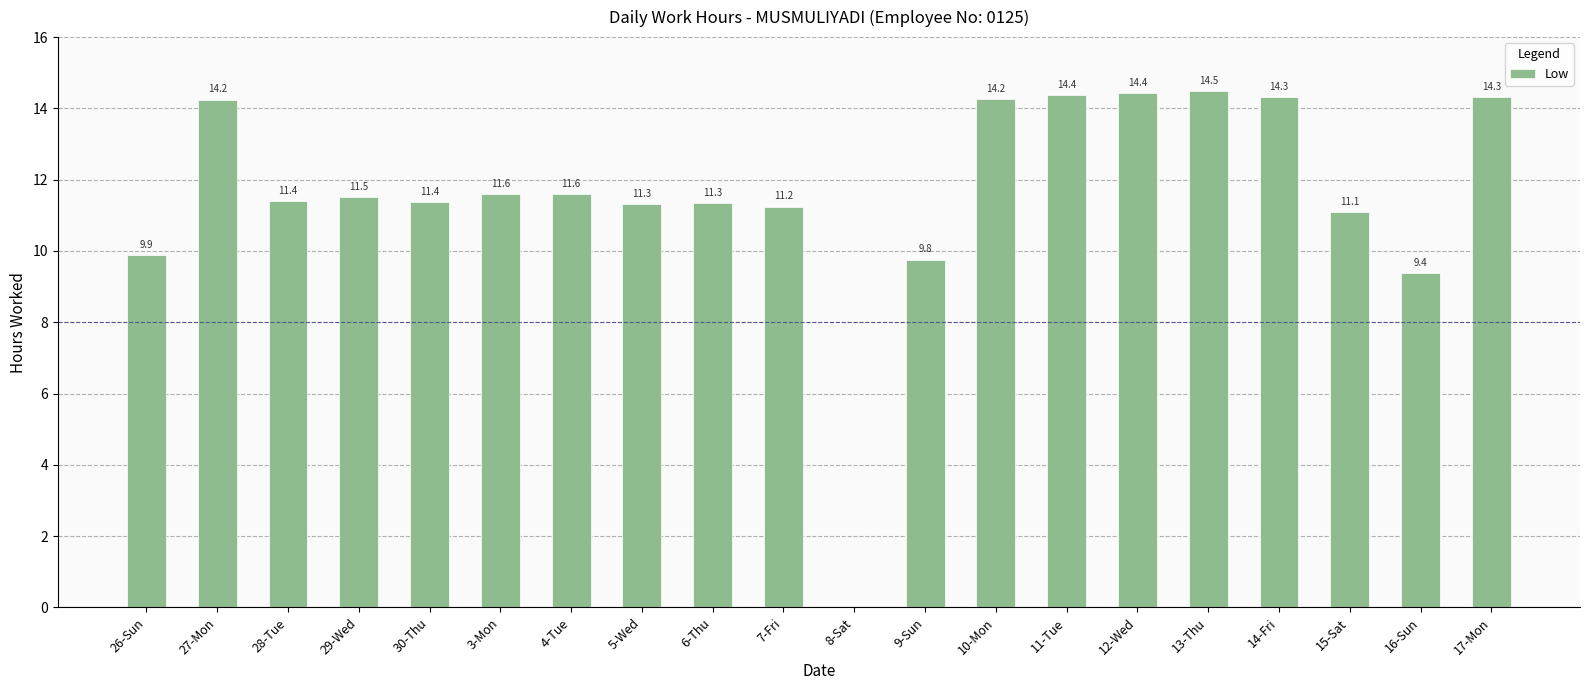

At which label does the data first exceed 11?

27-Mon